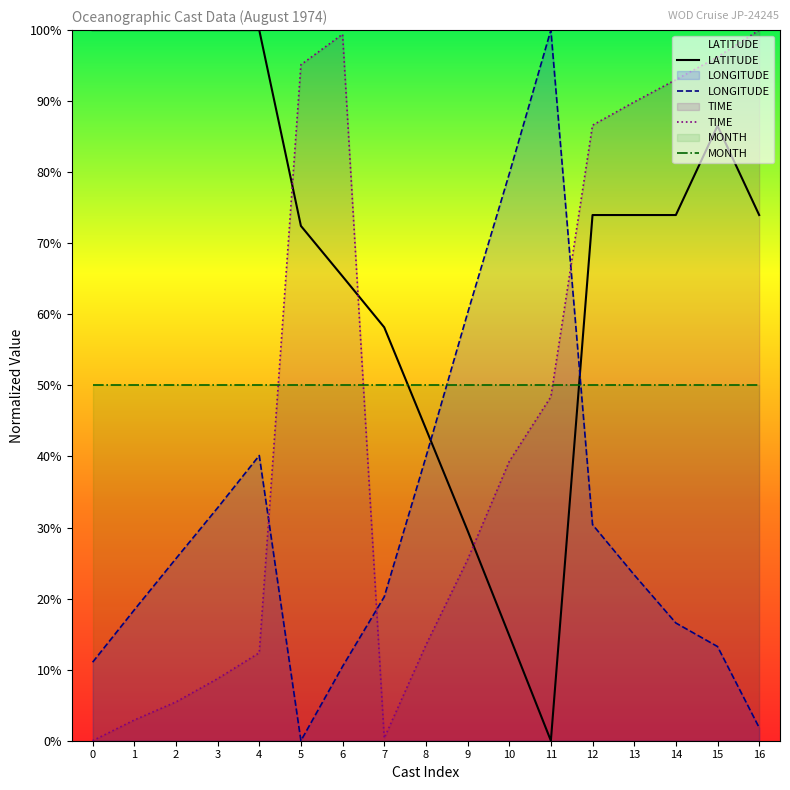

What is the average value of the LATITUDE series?

68.6